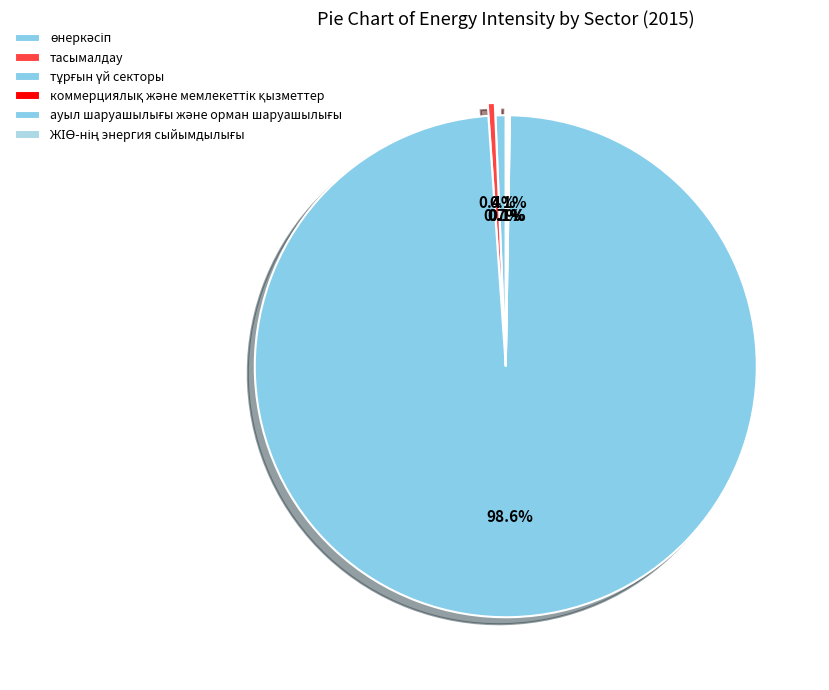

Rank the categories by value from lowest to highest.

коммерциялық және мемлекеттік қызметтер, ауыл шаруашылығы және орман шаруашылығы, ЖІӨ-нің энергия сыйымдылығы, тасымалдау, өнеркәсіп, тұрғын үй секторы